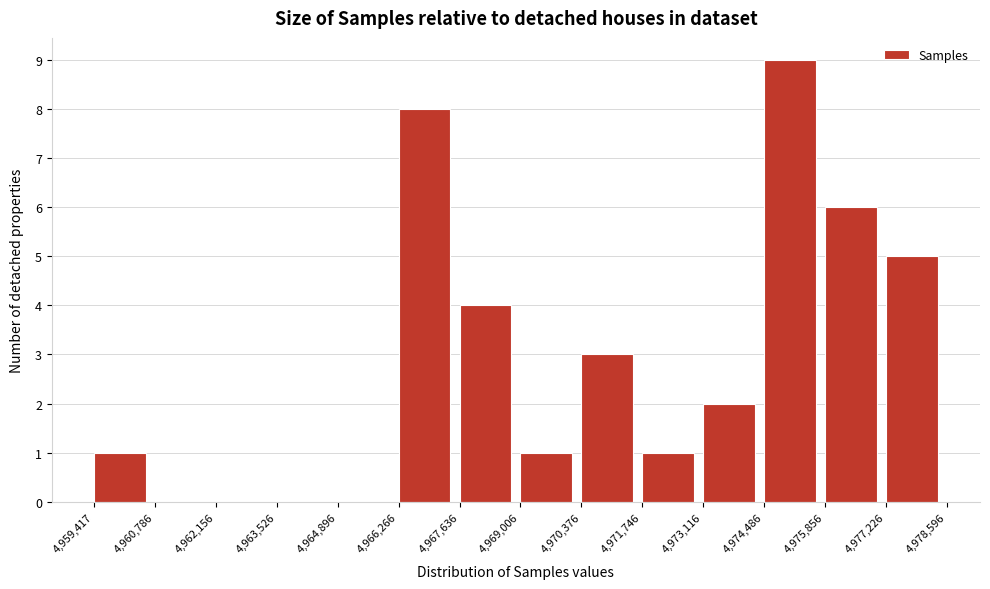

What is the height of the bar covering 4,973,116 to 4,974,486 on the x-axis? The values are not printed on the chart, so give them approximately, as read against the axis.

2